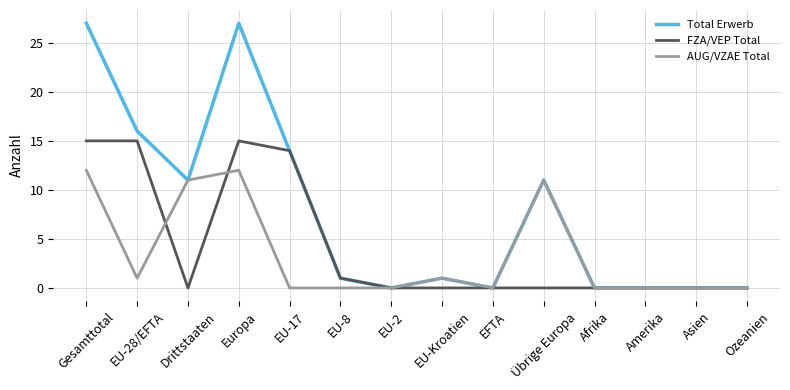

The FZA/VEP Total series shows 0 at EU-2. True or false?

True